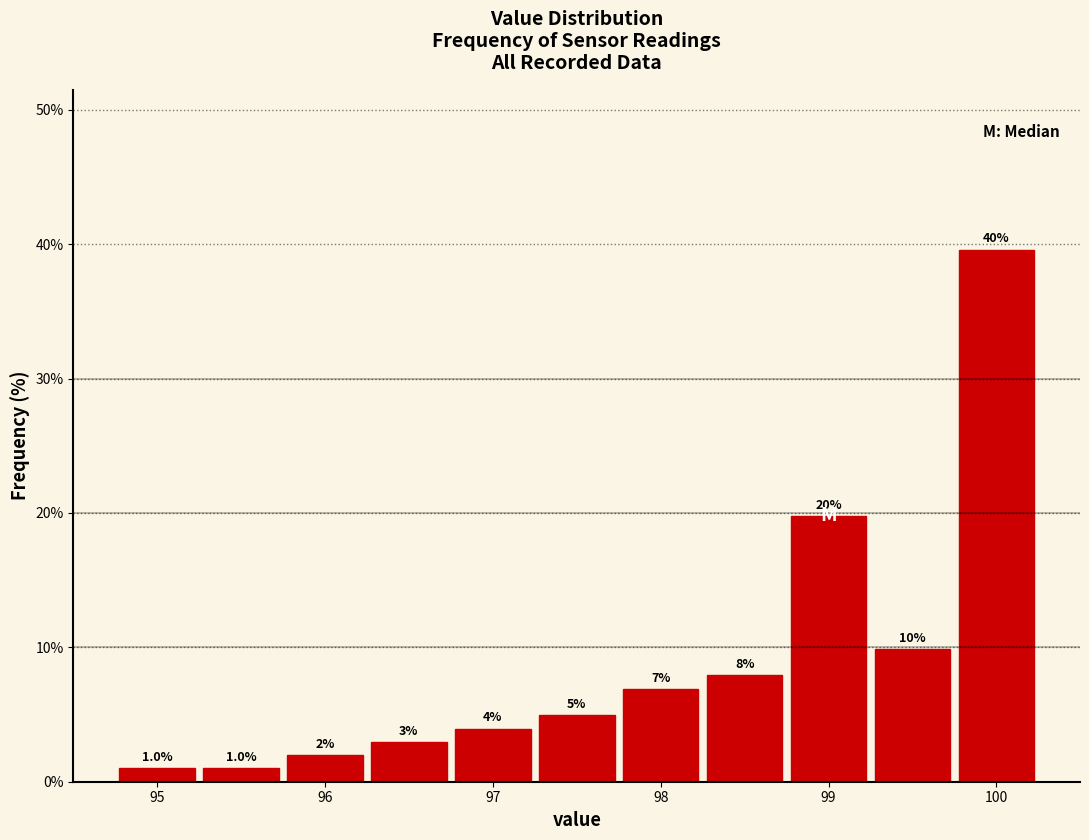

Which range on the x-axis has the tallest bar?

99.75 to 100.25